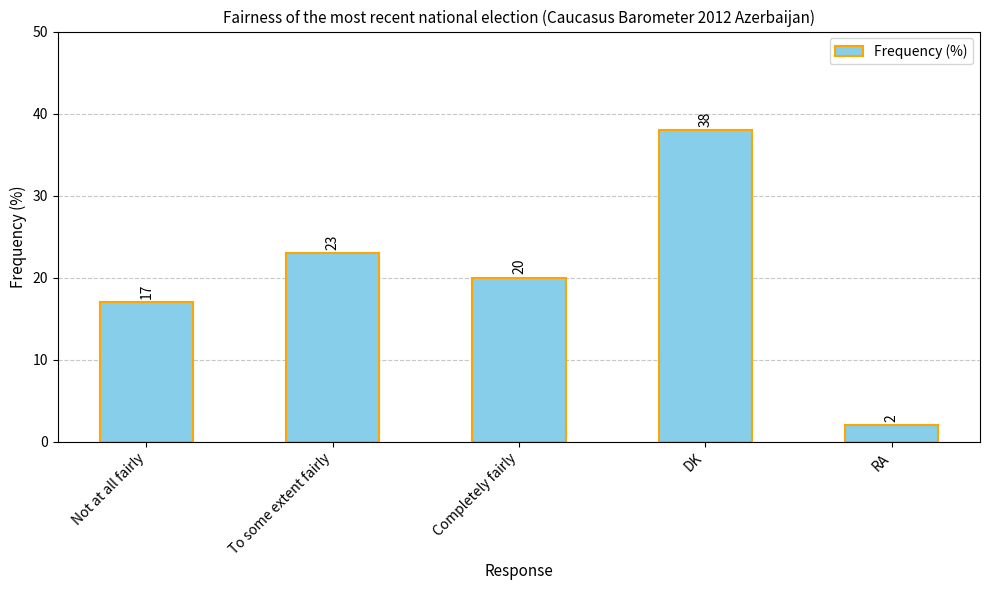

The chart shows a value of 23 at To some extent fairly. True or false?

True